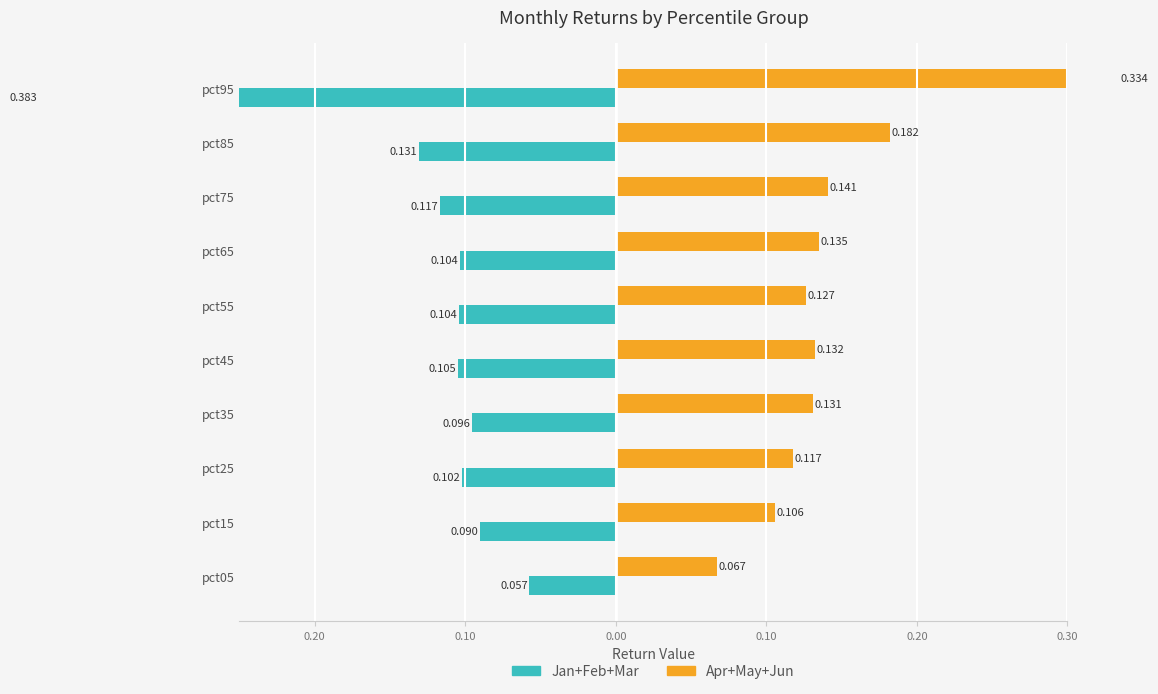

Which series has the largest total across all categories?

Apr+May+Jun